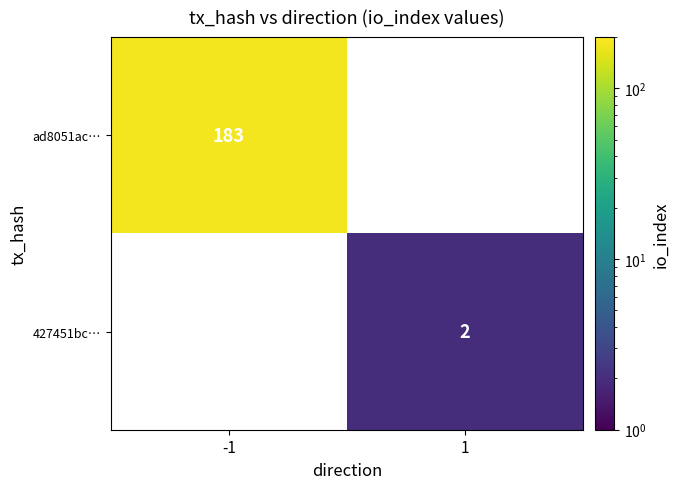

The ad8051ac… series shows 82 at -1. True or false?

False